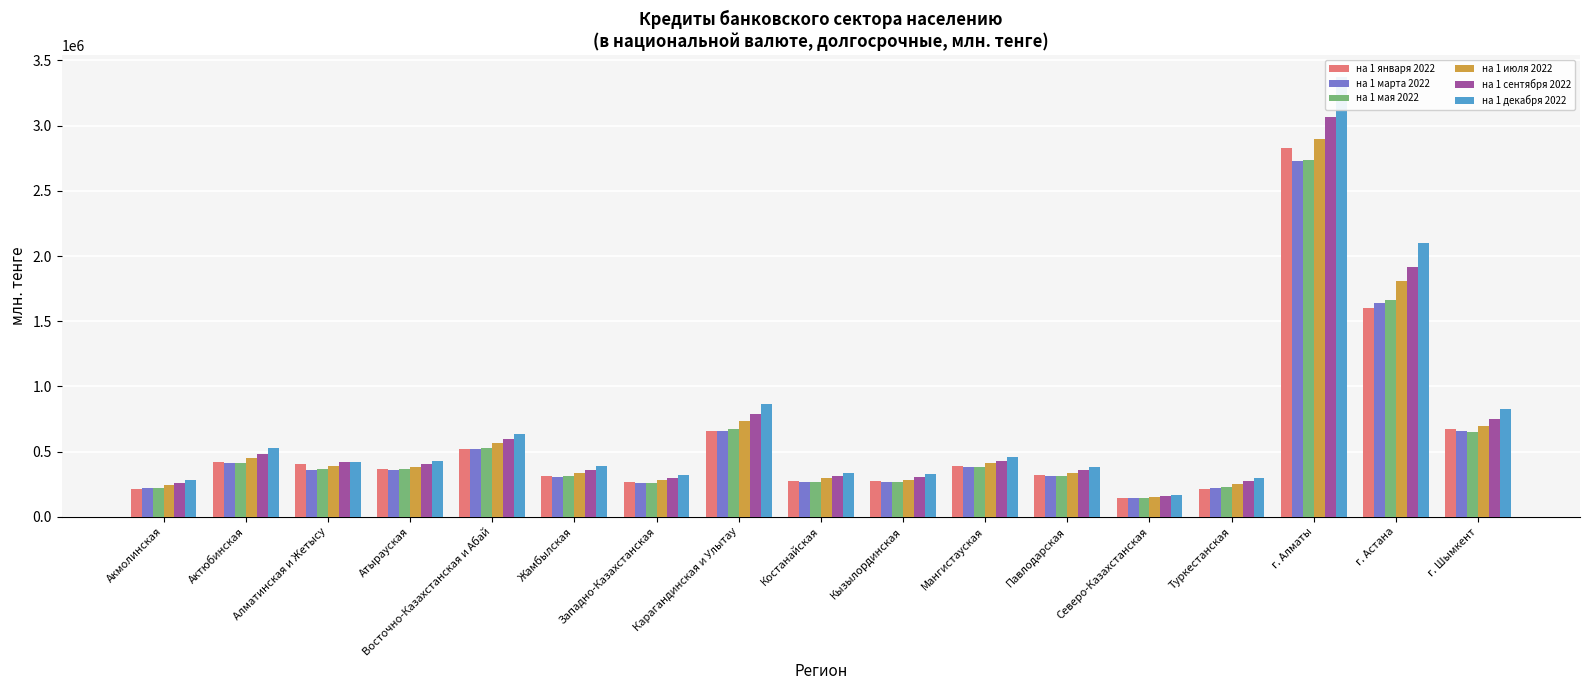

Reading left to right, extract all data points from this chart.

на 1 января 2022: 215692.3	416635.4	402282.3	364048.1	523382.2	312611.6	265205.2	656680.3	273529.6	274844.2	389427.2	317872.3	142139.0	215969.2	2830059.9	1602947.7	673003.6
на 1 марта 2022: 218249.3	414000.7	356939.0	360258.8	517244.6	308761.7	259833.0	655584.5	270438.9	267003.0	384139.8	313812.4	141852.4	221884.6	2726167.6	1637212.1	656663.2
на 1 мая 2022: 221194.1	411145.2	364289.8	364349.2	526553.9	314554.2	260489.6	670129.7	267858.7	265439.3	385718.5	312995.5	140753.9	230322.9	2737146.5	1660939.8	648819.6
на 1 июля 2022: 241897.5	448923.8	393490.8	382868.0	564126.4	334399.6	279939.8	734192.6	296612.1	282394.6	409848.9	338752.8	151653.0	251333.8	2894691.8	1808329.8	699283.3
на 1 сентября 2022: 259228.3	481939.5	421977.7	404539.5	596156.0	356487.8	295874.8	788917.7	314254.1	302801.4	431637.6	358214.2	159135.1	274960.8	3064190.8	1912894.8	749378.7
на 1 декабря 2022: 283613.7	525145.2	419054.1	431779.2	636094.6	386007.8	319140.9	866632.1	334901.2	327416.7	460717.5	384457.0	167426.3	299678.3	3374135.3	2100739.0	827069.4